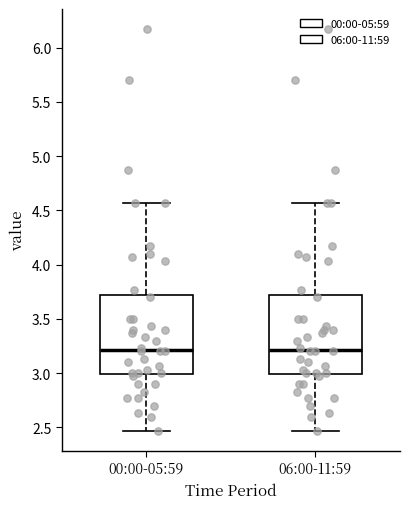

Reading left to right, read every box against the y-axis: the position of its median line, the range the box covers, and the ends of its whiskers. The values are not printed on the chart, so give them approximately, as read against the axis.

00:00-05:59: median 3.20, box 3.00 to 3.70, whiskers 2.45 to 4.55
06:00-11:59: median 3.20, box 3.00 to 3.70, whiskers 2.45 to 4.55